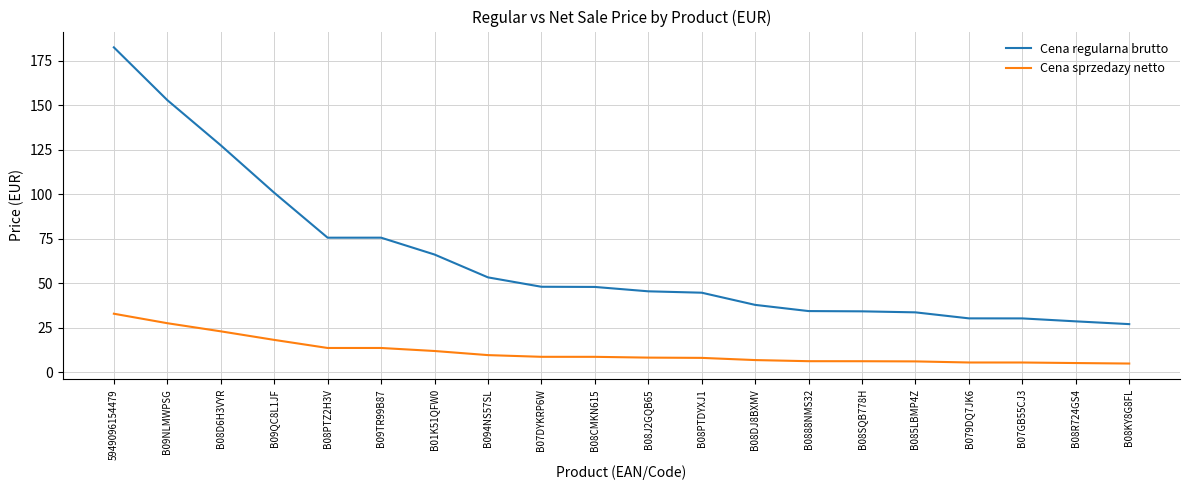

What is the minimum value for Cena sprzedazy netto?

4.9